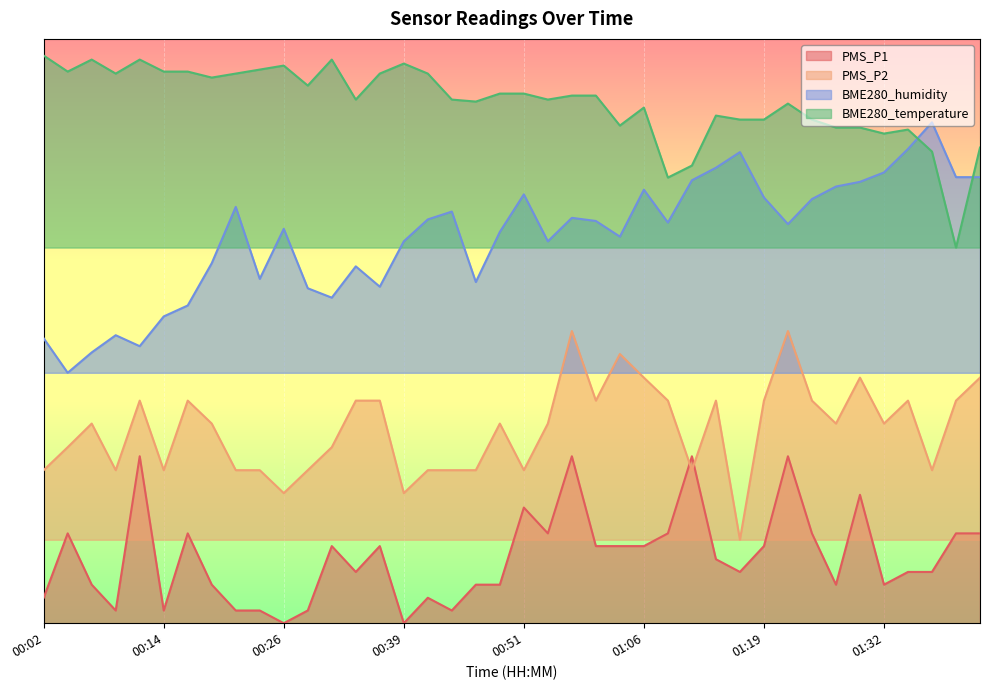

What is the average value of the PMS_P1 series?

7.9